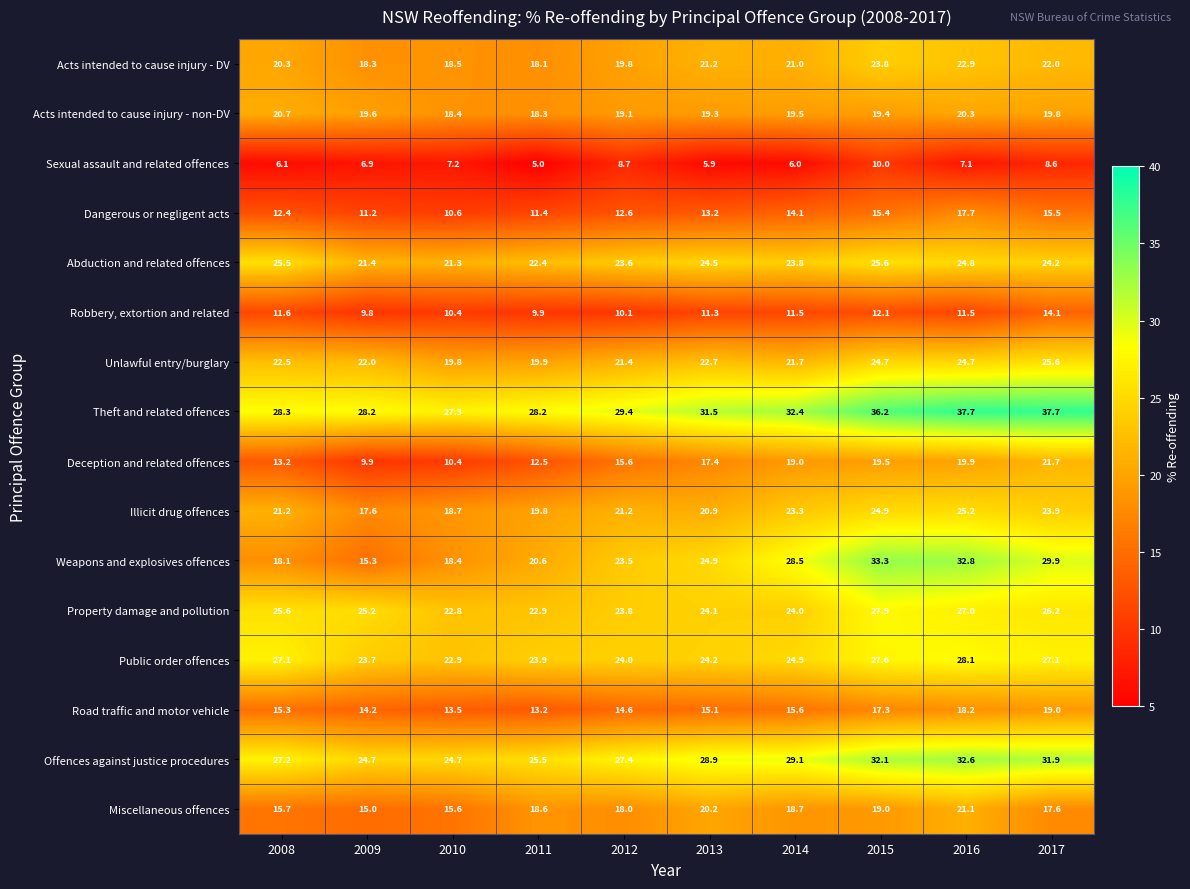

What is the difference between the maximum and minimum values in the Acts intended to cause injury - non-DV series?

2.4